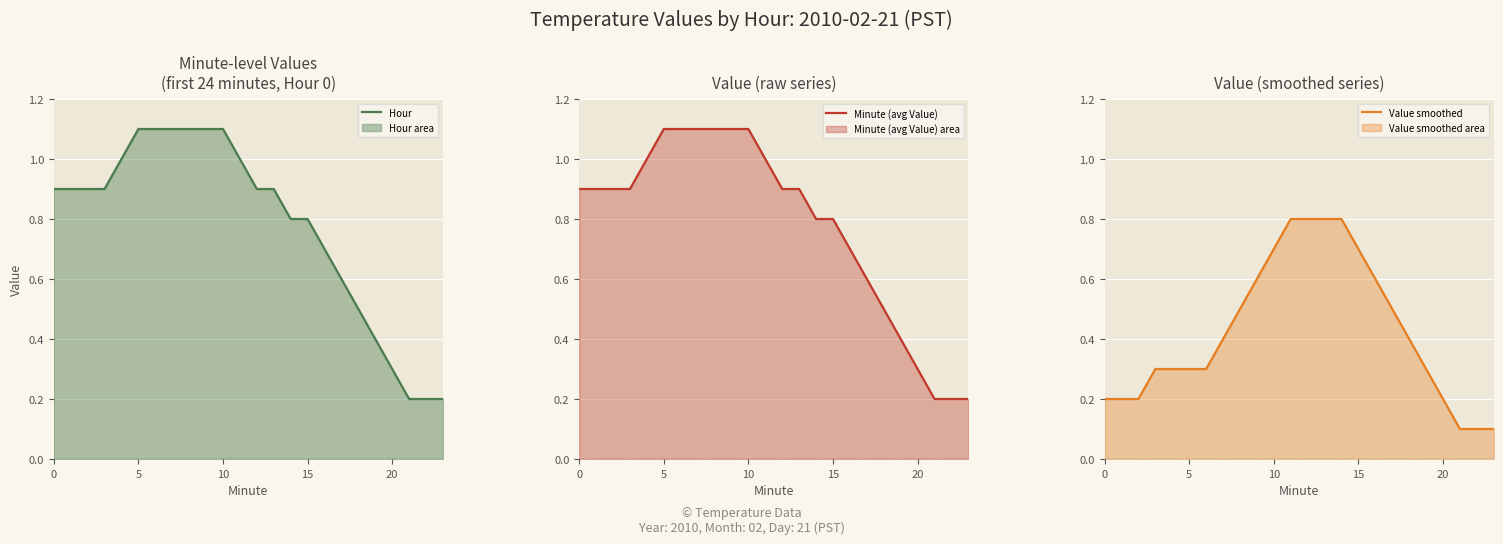

Reading right to left, list all the values displayed in this chart.

Hour: 0.2	0.2	0.2	0.3	0.4	0.5	0.6	0.7	0.8	0.8	0.9	0.9	1.0	1.1	1.1	1.1	1.1	1.1	1.1	1.0	0.9	0.9	0.9	0.9
Minute (avg Value): 0.2	0.2	0.2	0.3	0.4	0.5	0.6	0.7	0.8	0.8	0.9	0.9	1.0	1.1	1.1	1.1	1.1	1.1	1.1	1.0	0.9	0.9	0.9	0.9
Value smoothed: 0.1	0.1	0.1	0.2	0.3	0.4	0.5	0.6	0.7	0.8	0.8	0.8	0.8	0.7	0.6	0.5	0.4	0.3	0.3	0.3	0.3	0.2	0.2	0.2